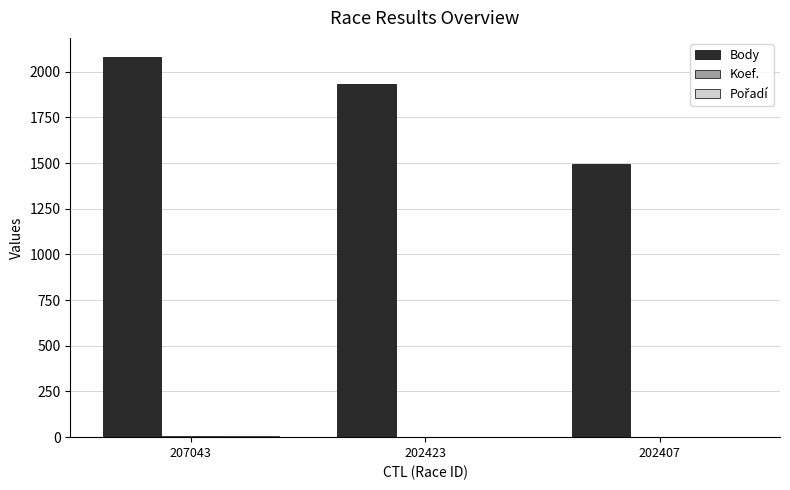

What is the total value across all series at 207043?

2095